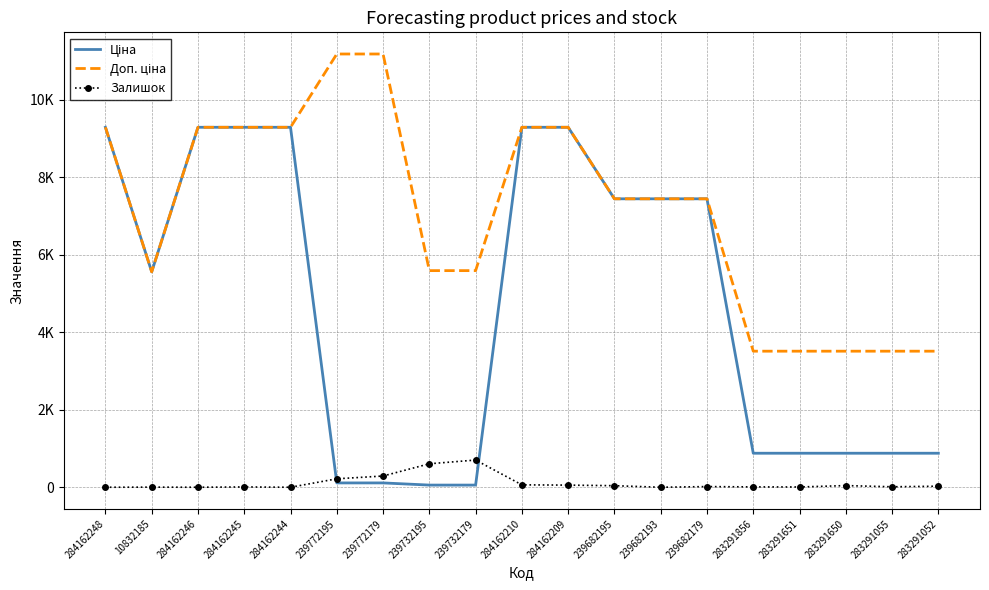

The Доп. ціна series shows 11982.1 at 239682179. True or false?

False